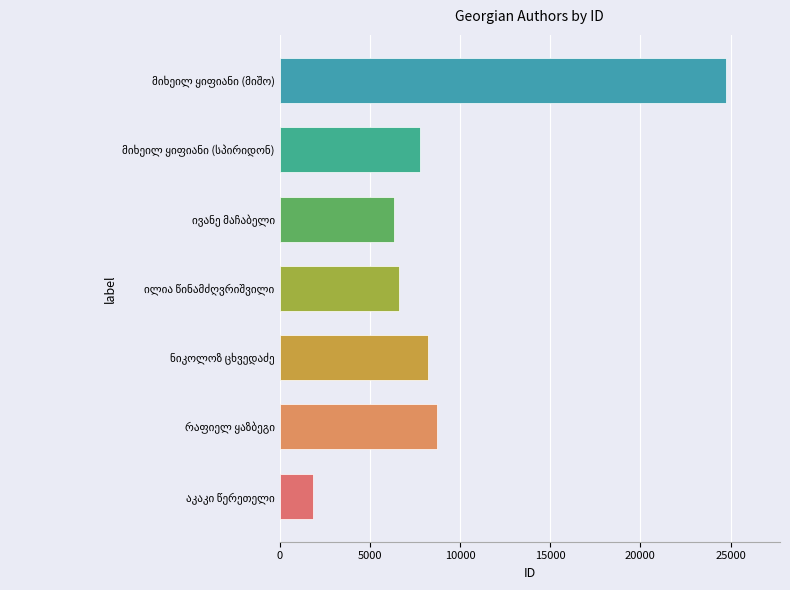

What is the greatest value displayed?

24766